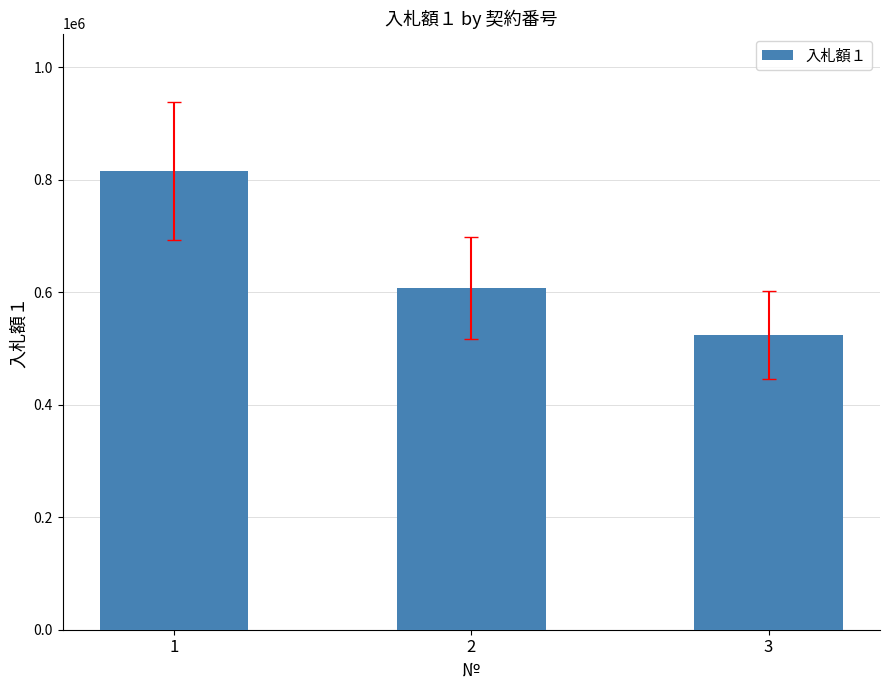

Count the values in the range 524000 to 815252.

3